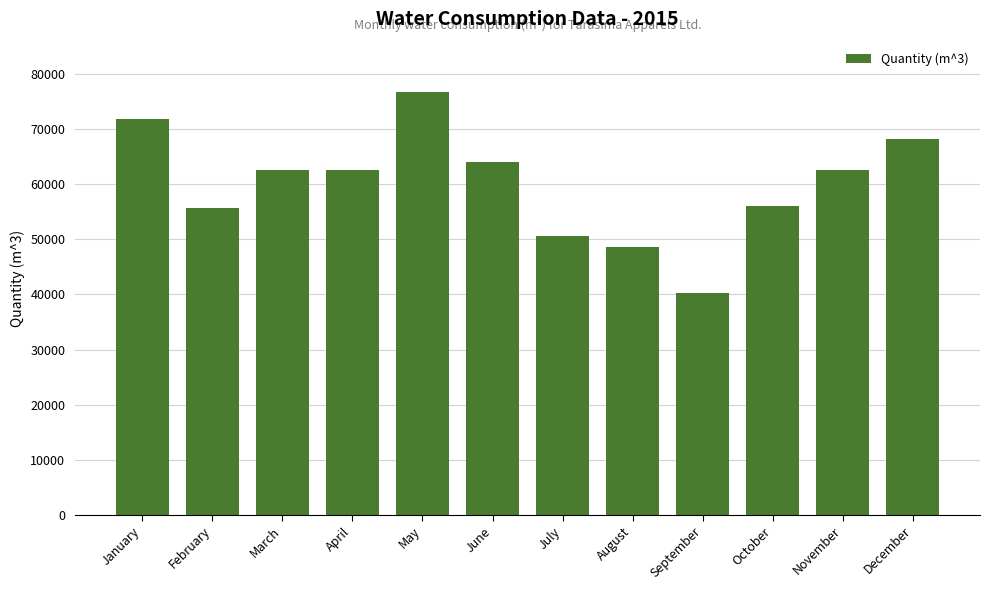

What is the difference between the second highest and minimum values?

31643.8